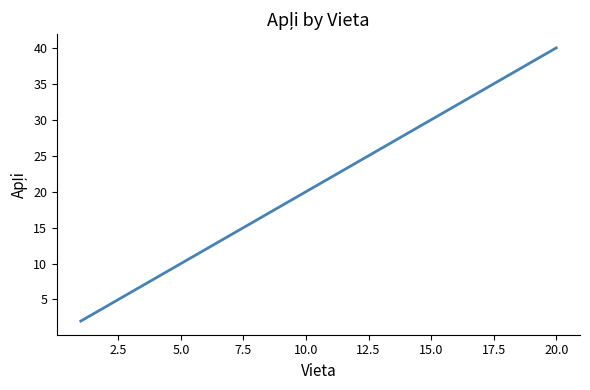

Reading left to right, transcribe all the data shown in this chart.

2	4	6	8	10	12	14	16	18	20	22	24	26	28	30	32	34	36	38	40